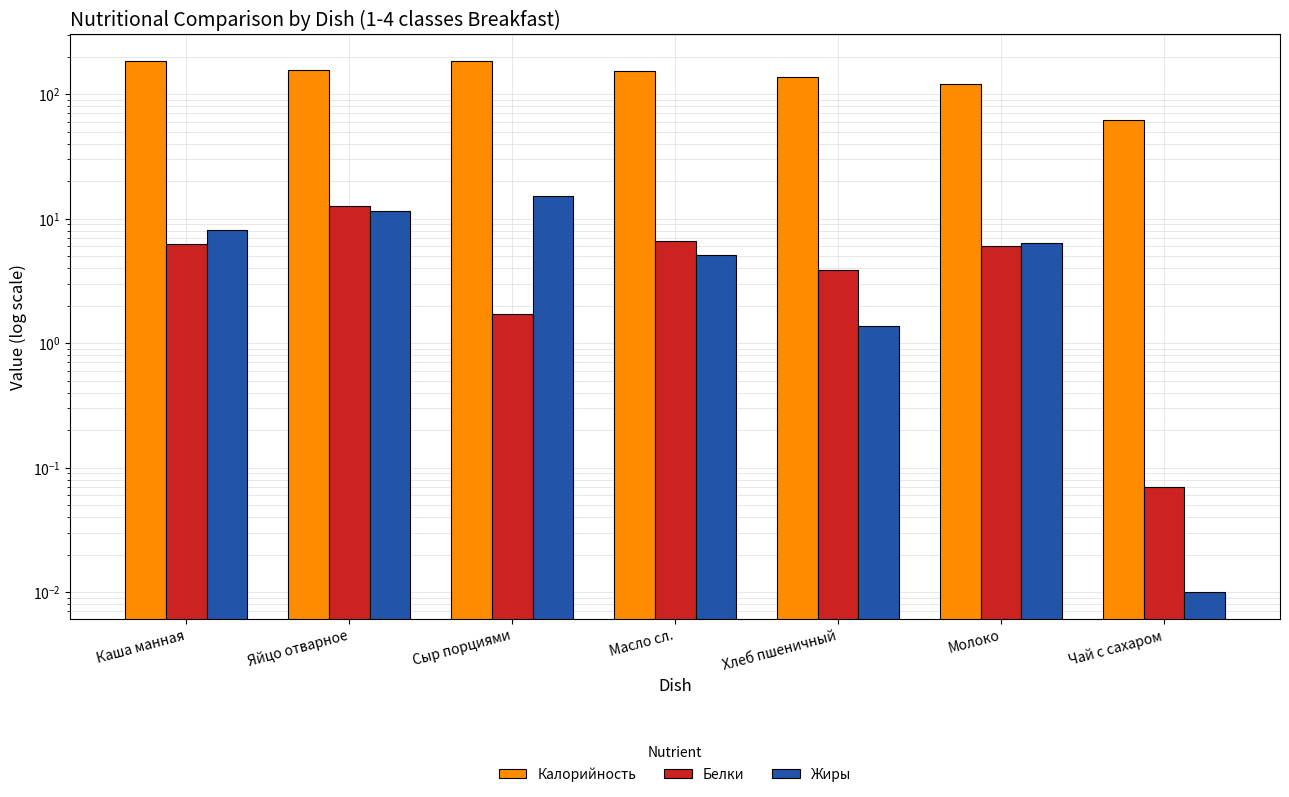

At how many categories does at least one series exceed 2?

7